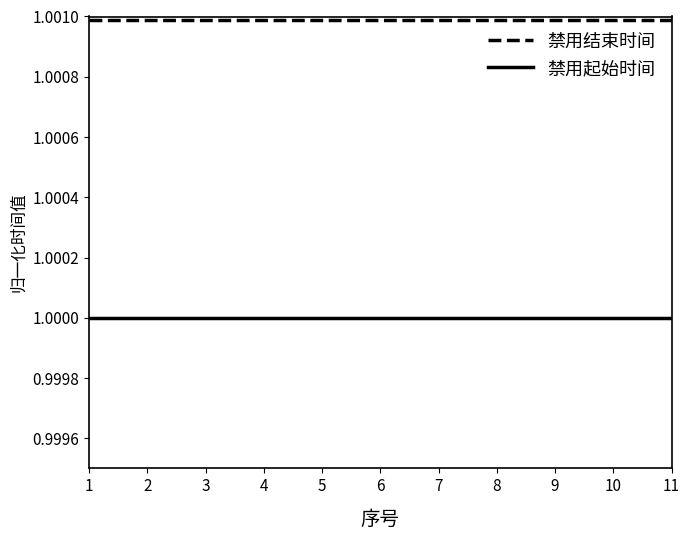

The 禁用结束时间 series shows 1.8 at 6. True or false?

False